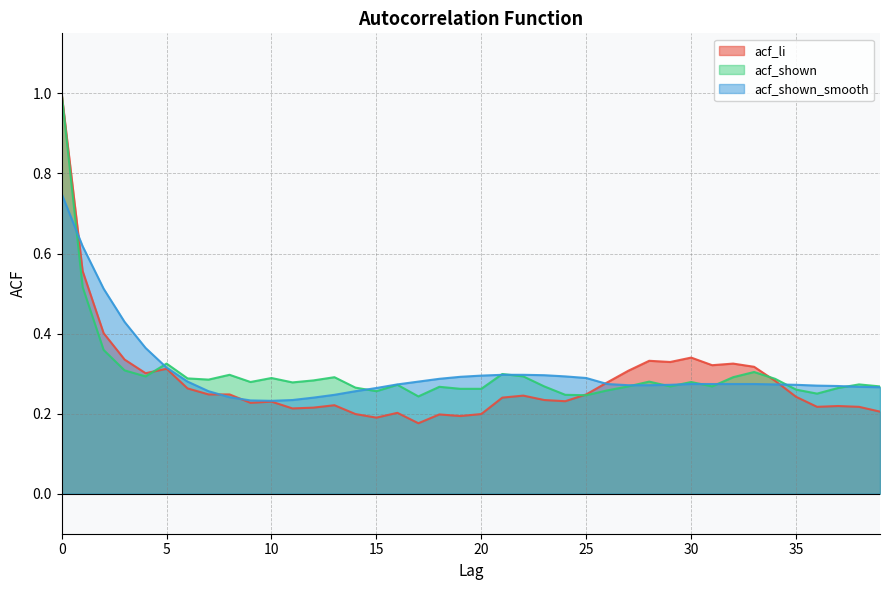

Which series has the widest spread of values?

acf_li